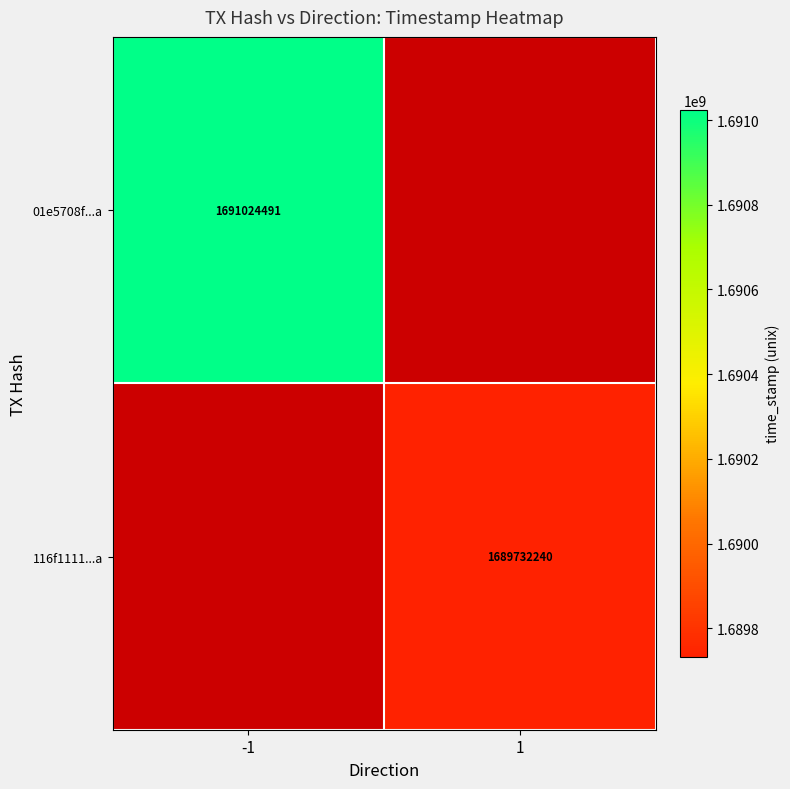

The 01e5708f...a series shows 2585067637 at -1. True or false?

False